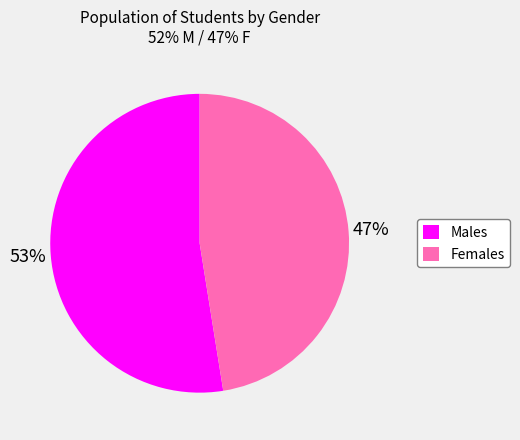

Does any single category account for the majority?

Yes